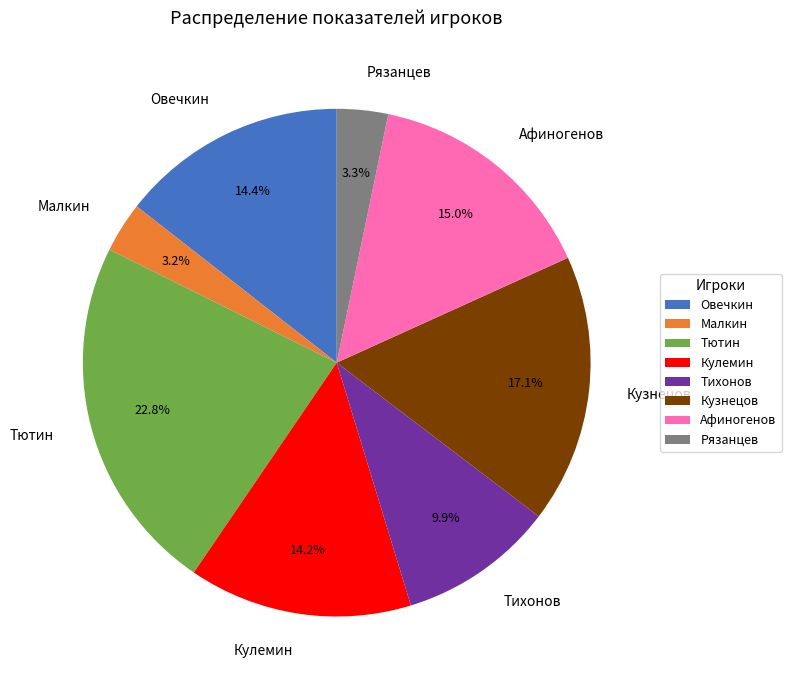

Combined, do Афиногенов and Тихонов account for over 50%?

No